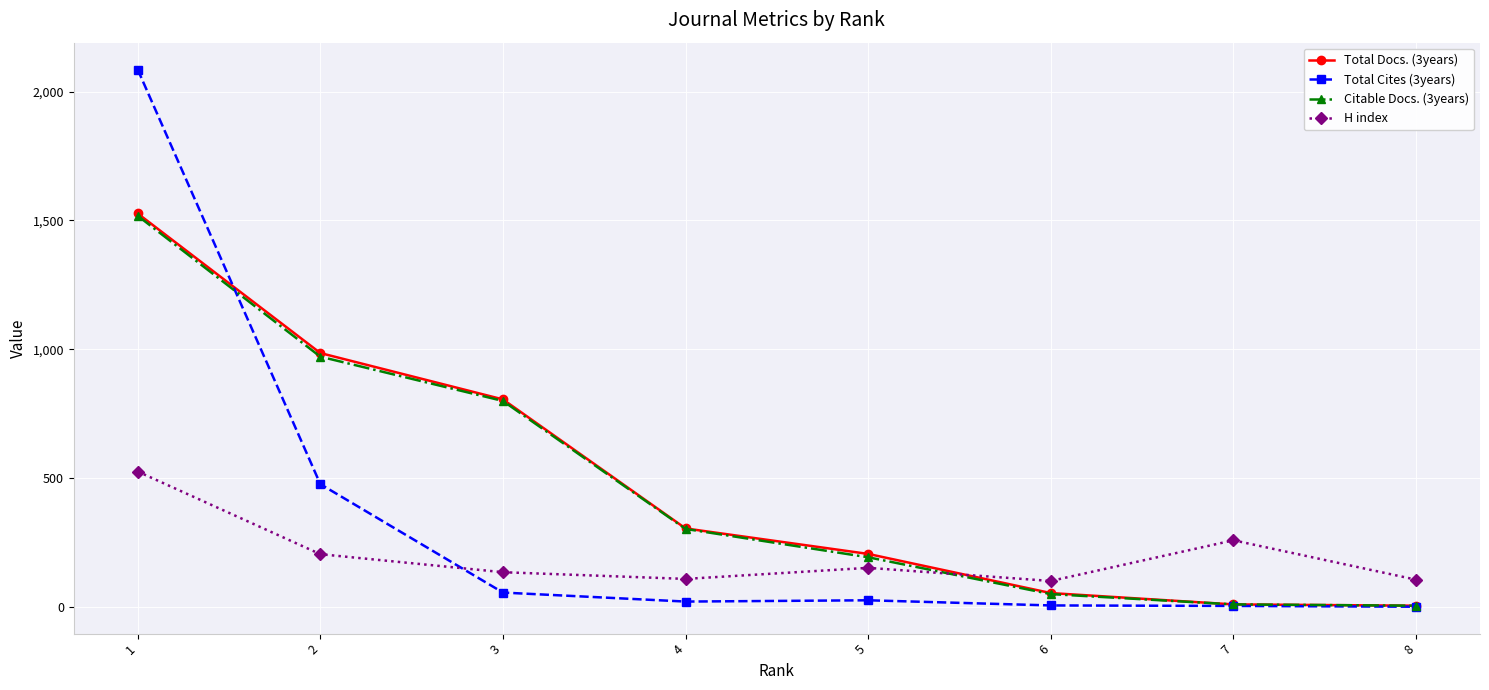

True or false: H index has more than 0 interior local peaks.

True